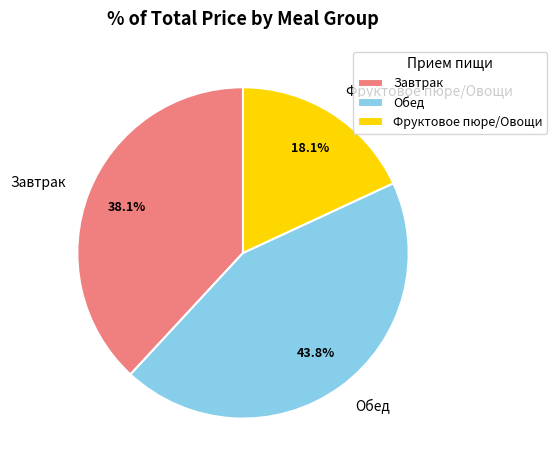

Between Обед and Фруктовое пюре/Овощи, which is larger?

Обед